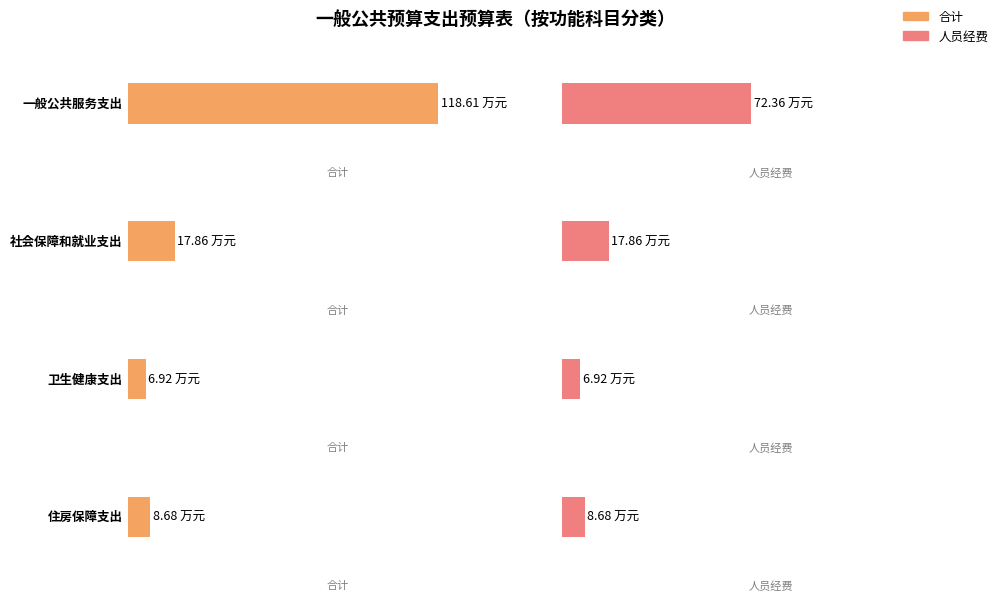

List the series in order of their peak value, lowest first.

人员经费, 合计